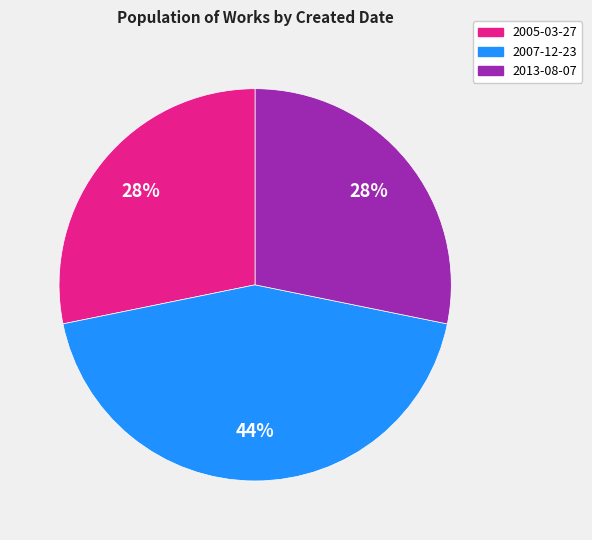

True or false: 2007-12-23 accounts for 30% of the total.

False